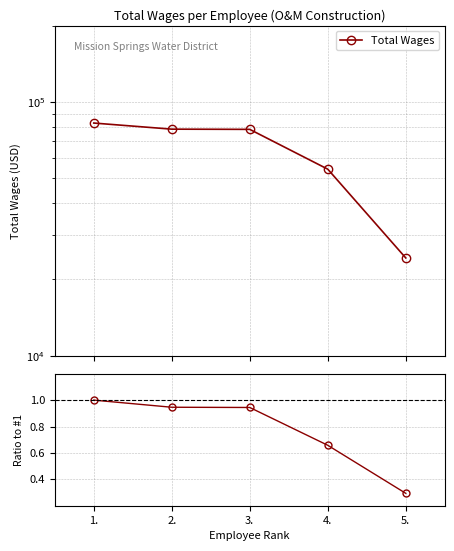

True or false: Total Wages and Ratio to Emp #1 cross at least once.

False